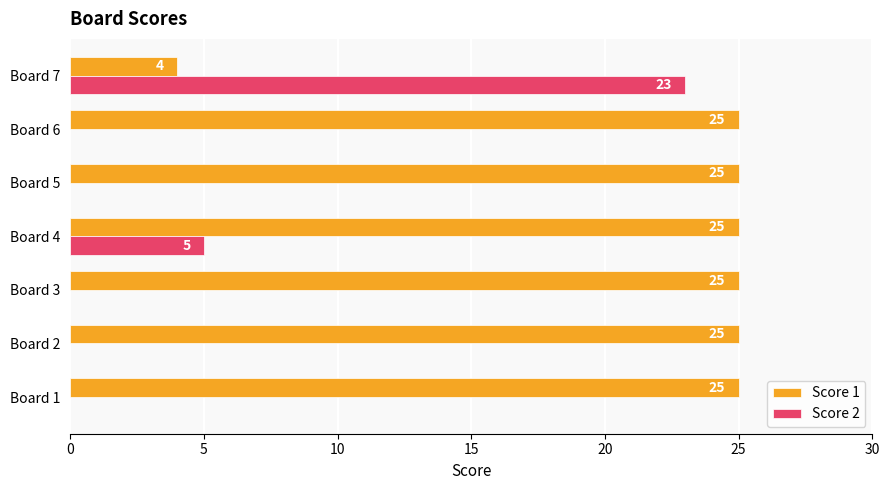

The Score 2 series shows 8 at Board 4. True or false?

False